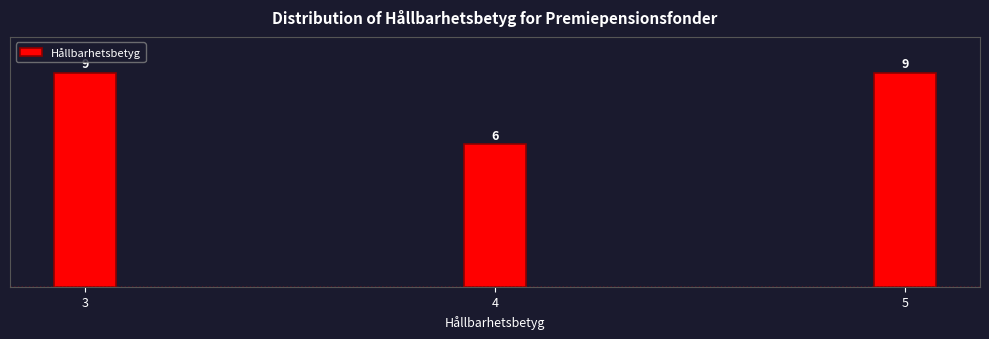

Reading right to left, transcribe all the data shown in this chart.

9	6	9